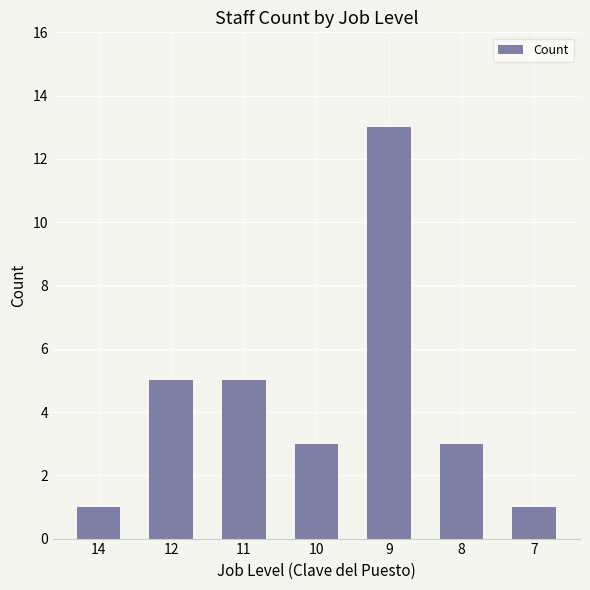

Is it true that the value at 12 is 2?

False